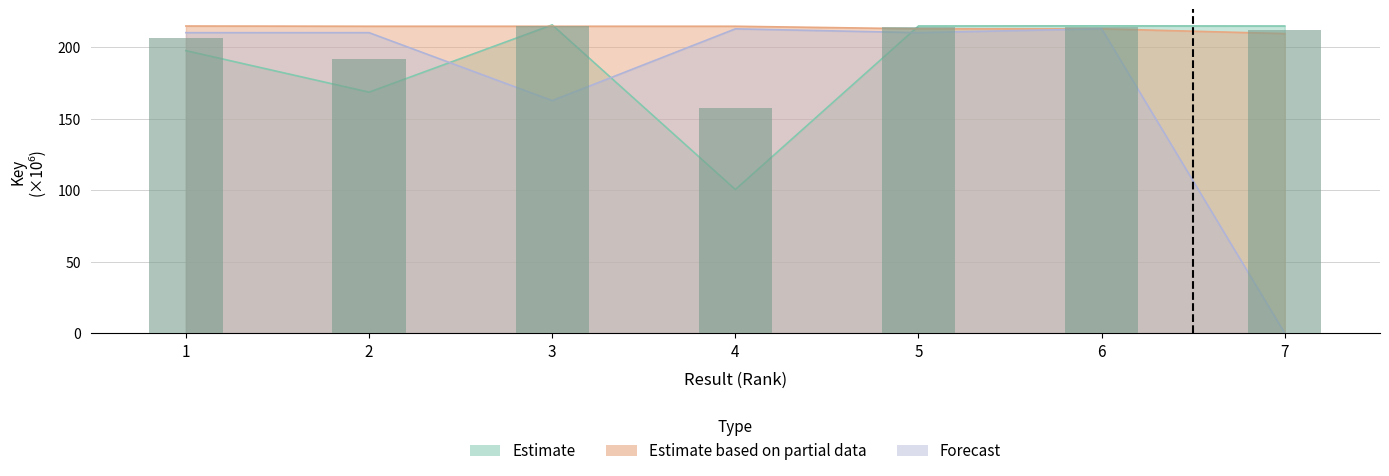

What is the value of the Estimate bar at the 5th from the left?

214.6